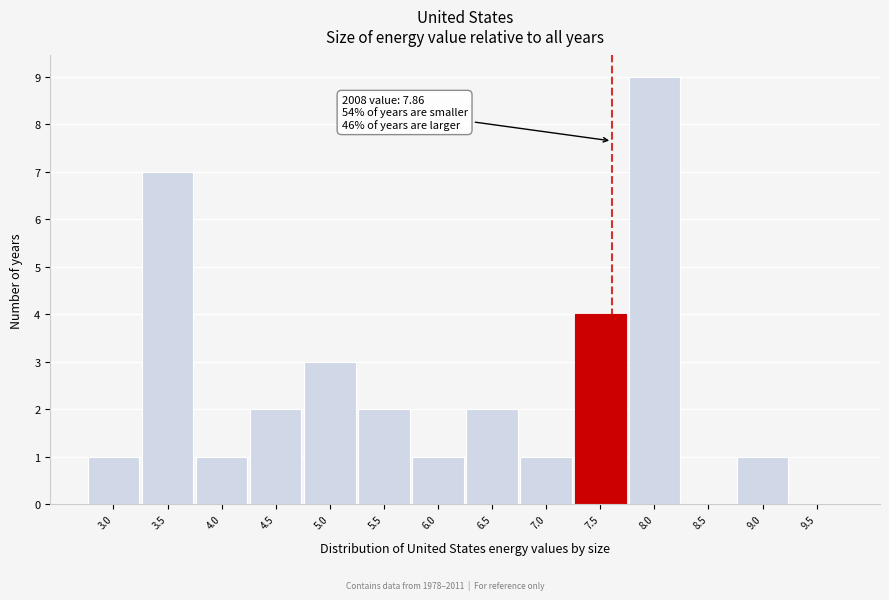

Reading left to right, list all the values displayed in this chart.

3.0=1	3.5=7	4.0=1	4.5=2	5.0=3	5.5=2	6.0=1	6.5=2	7.0=1	7.5=4	8.0=9	8.5=0	9.0=1	9.5=0